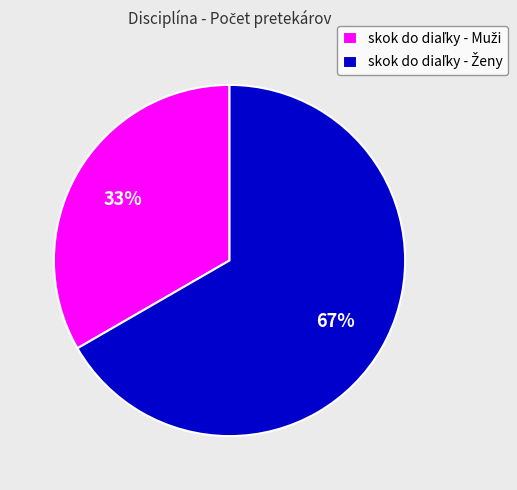

To the nearest percent, what is the average slice percentage?

50%